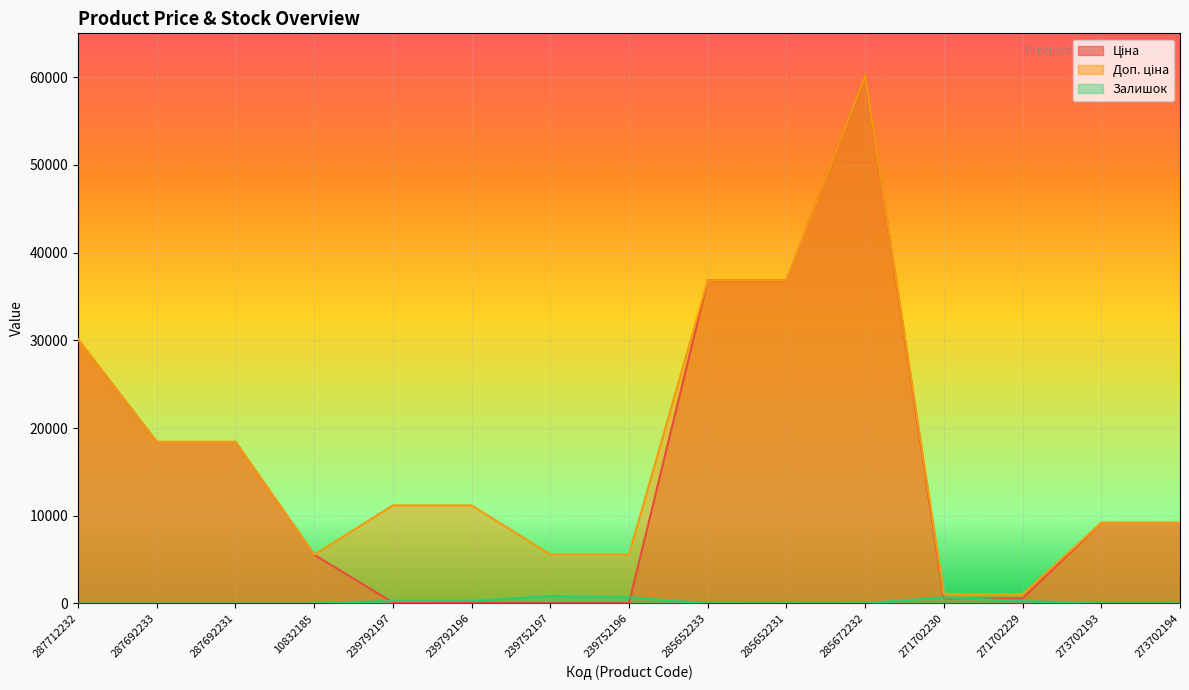

At how many categories does at least one series exceed 40910?

1